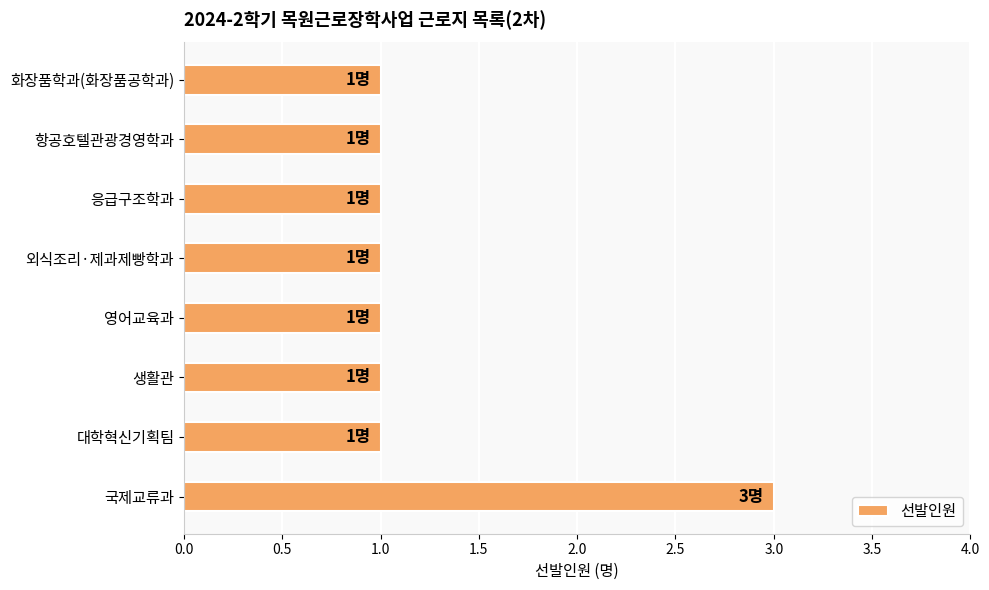

What is the sum of all values?

10